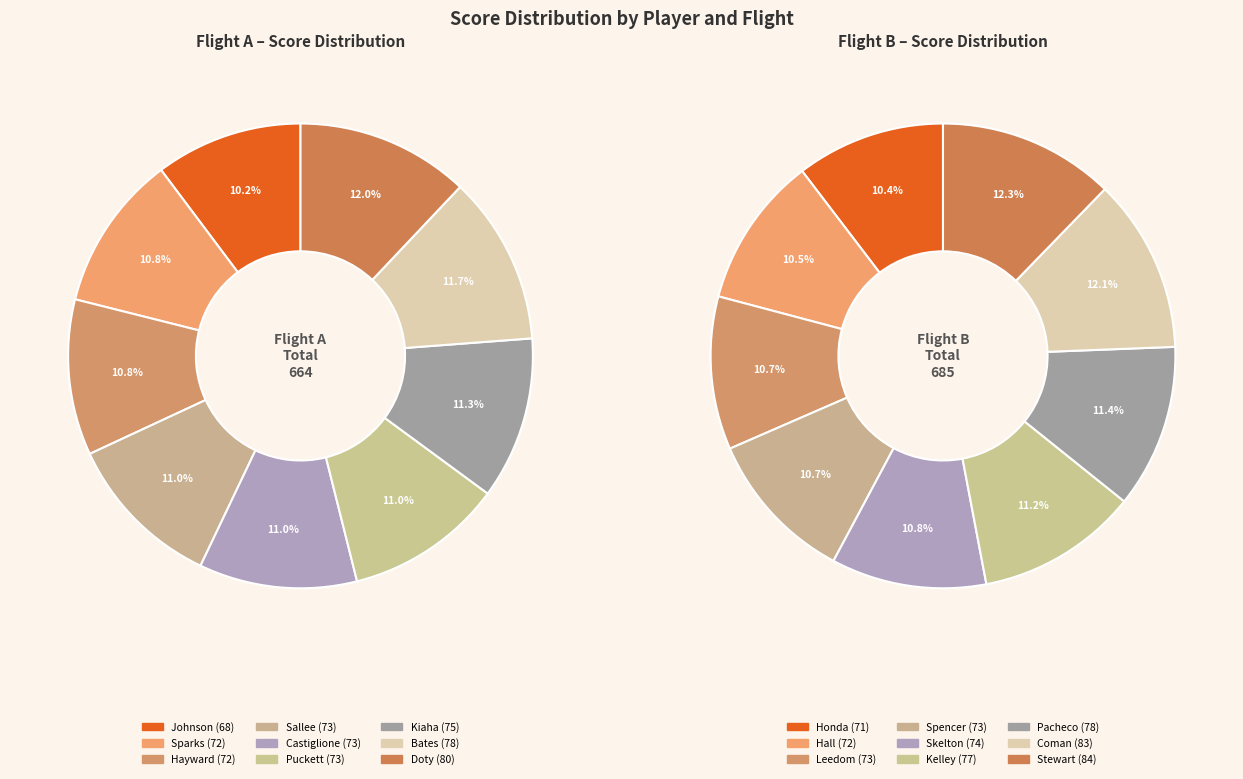

Count the number of slices in the pie.

18